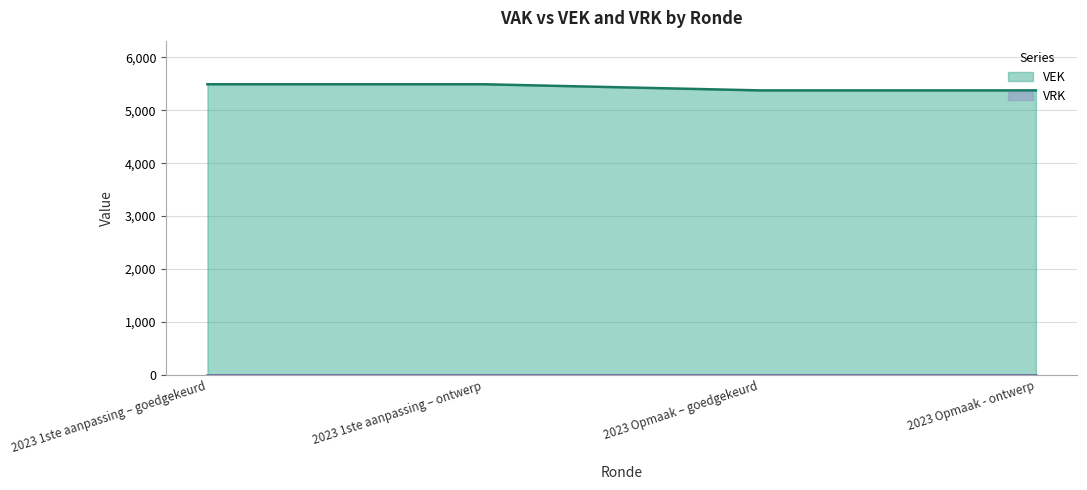

What position from the right is 2023 Opmaak – goedgekeurd?

2